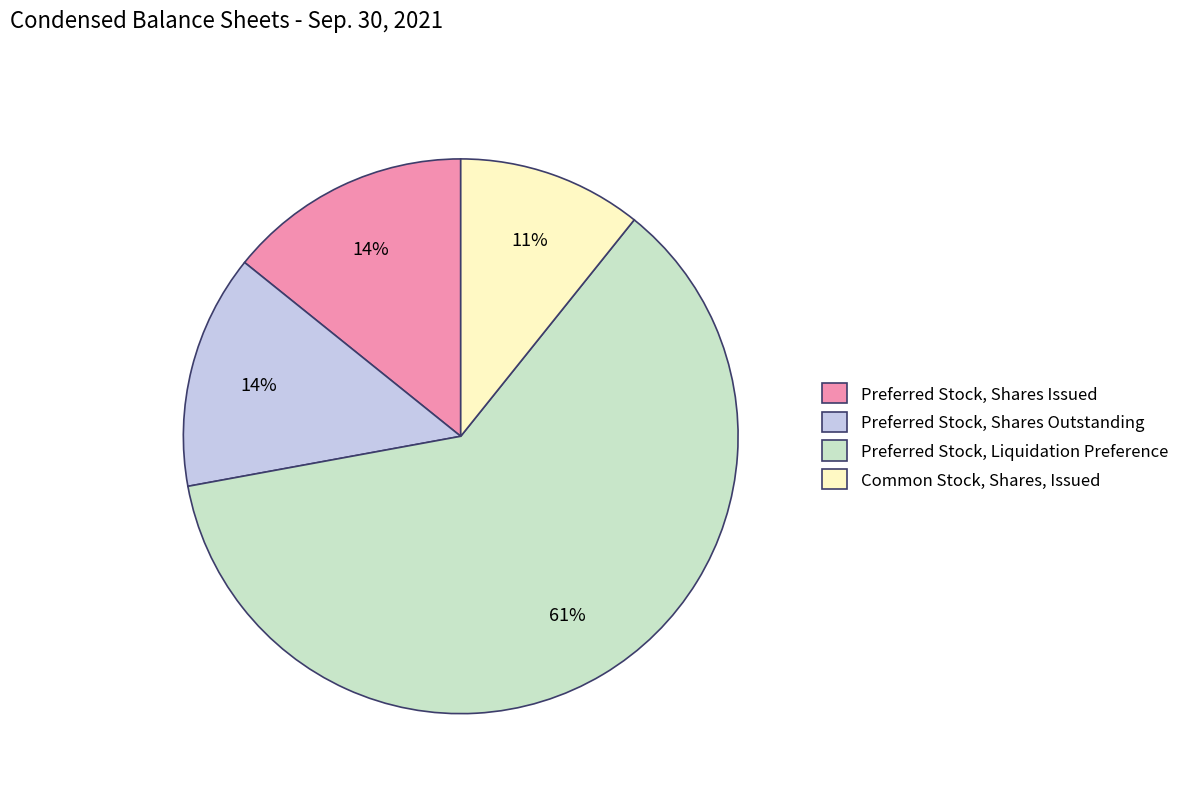

How many segments does this pie chart have?

4